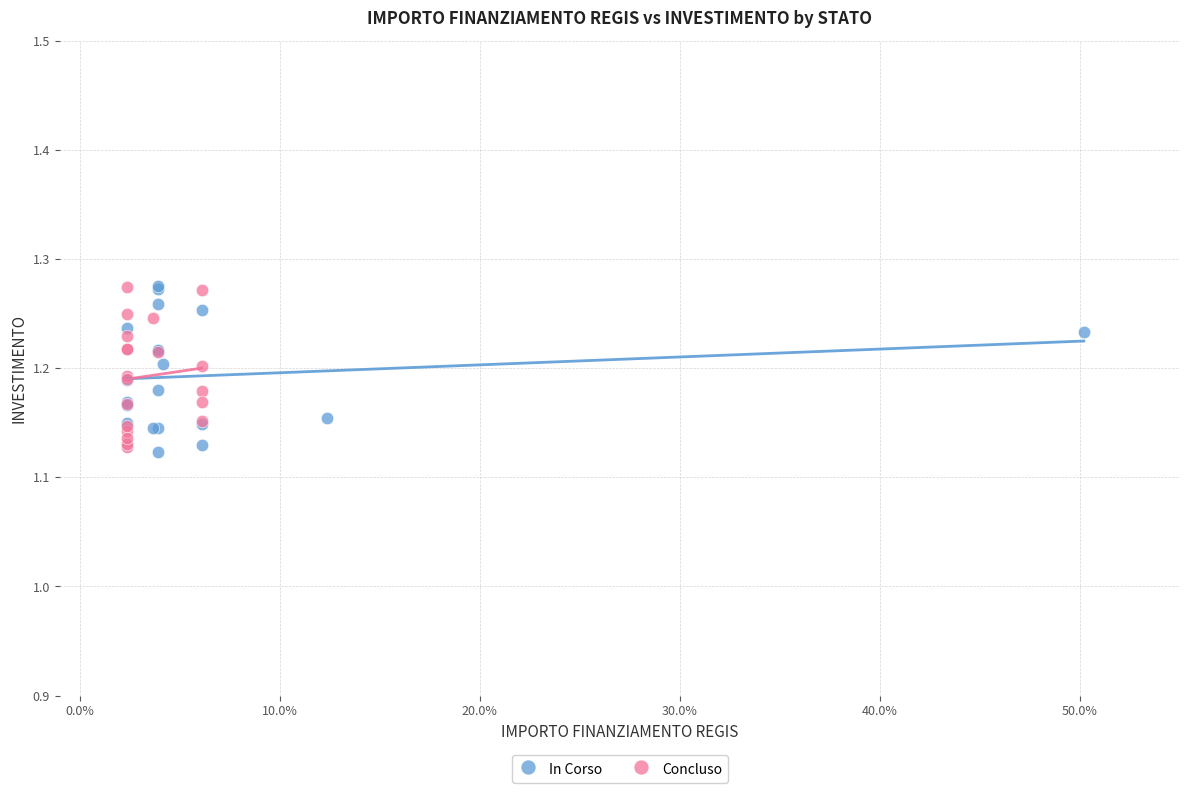

What are all the series names shown in the legend?

In Corso, Concluso